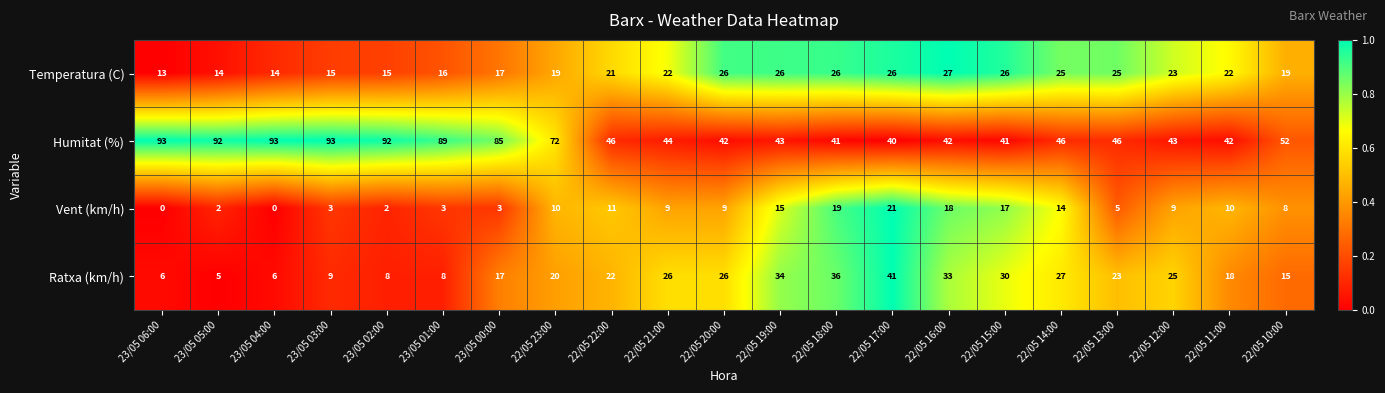

Between 23/05 02:00 and 22/05 12:00, which series saw the biggest shift?

Humitat (%)